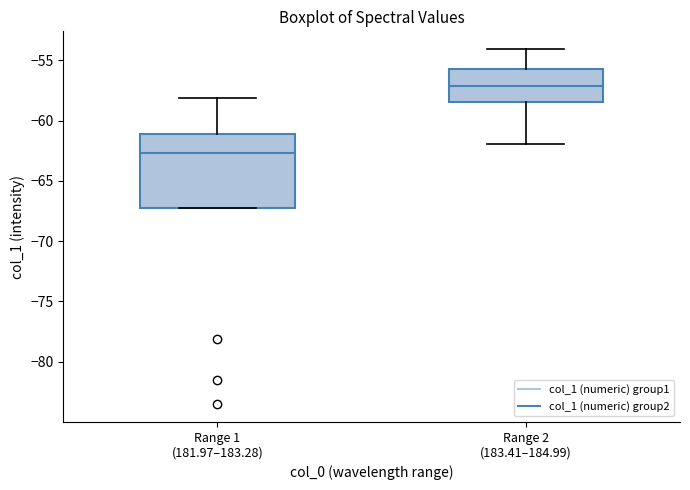

Reading left to right, read every box against the y-axis: the position of its median line, the range the box covers, and the ends of its whiskers. The values are not printed on the chart, so give them approximately, as read against the axis.

Range 1 (181.97–183.28): median -62.5, box -67.0 to -61.0, whiskers -67.0 to -58.0
Range 2 (183.41–184.99): median -57.0, box -58.5 to -55.5, whiskers -62.0 to -54.0